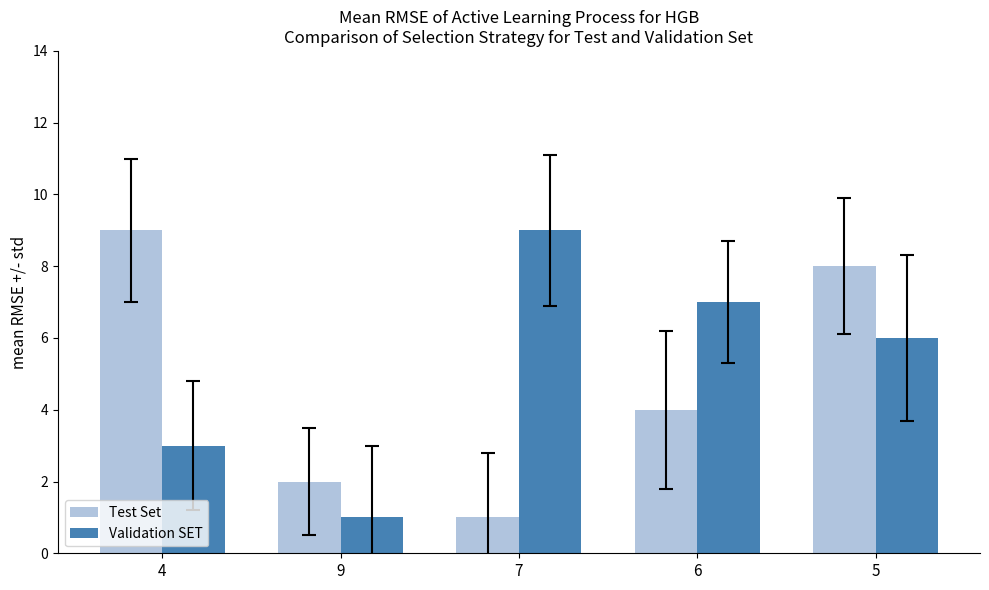

How many distinct data groups are displayed?

2